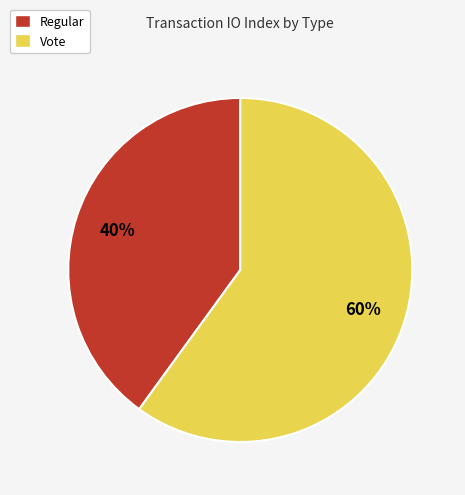

Approximately how many times larger is the value at Regular compared to Vote?

0.7